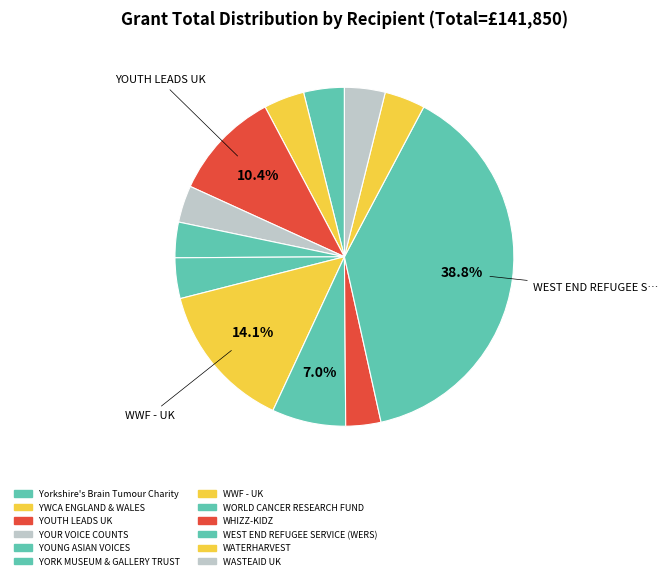

Is Yorkshire's Brain Tumour Charity the majority of the pie?

No